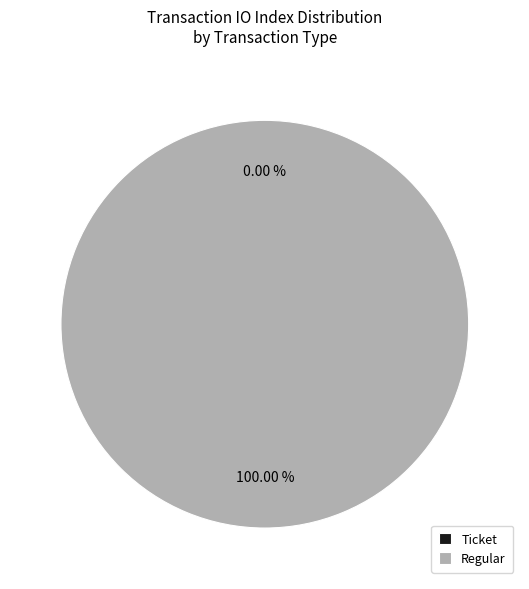

Is the sum of Ticket and Regular greater than half?

Yes